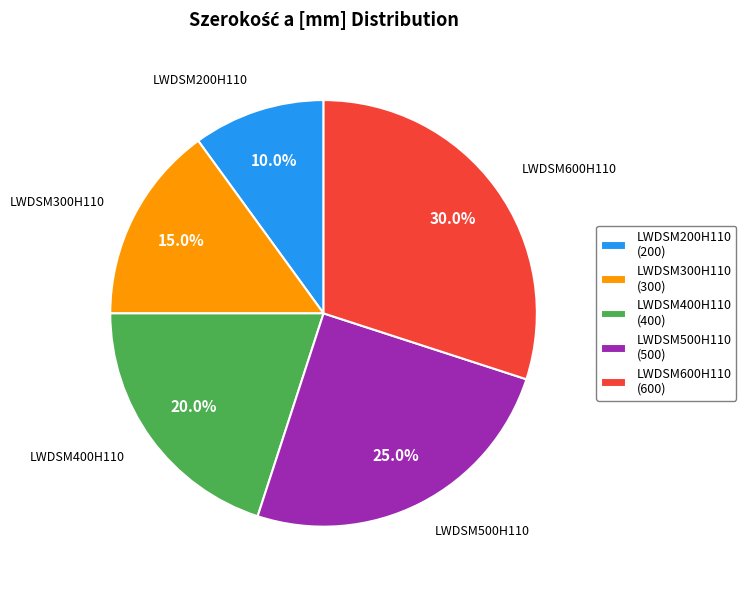

Rank the categories by value from highest to lowest.

LWDSM600H110, LWDSM500H110, LWDSM400H110, LWDSM300H110, LWDSM200H110